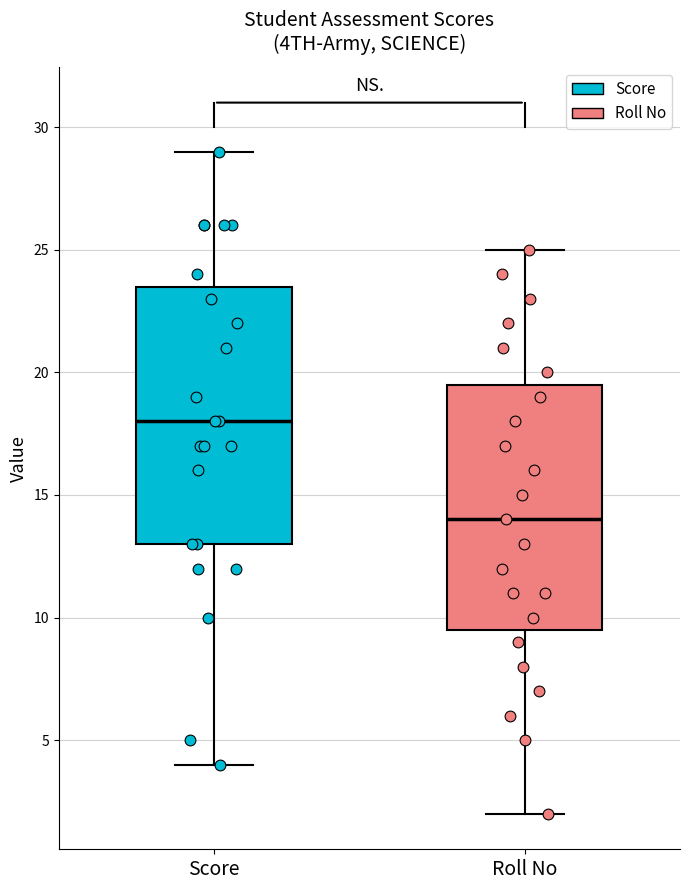

Which box has the lowest median line?

Roll No